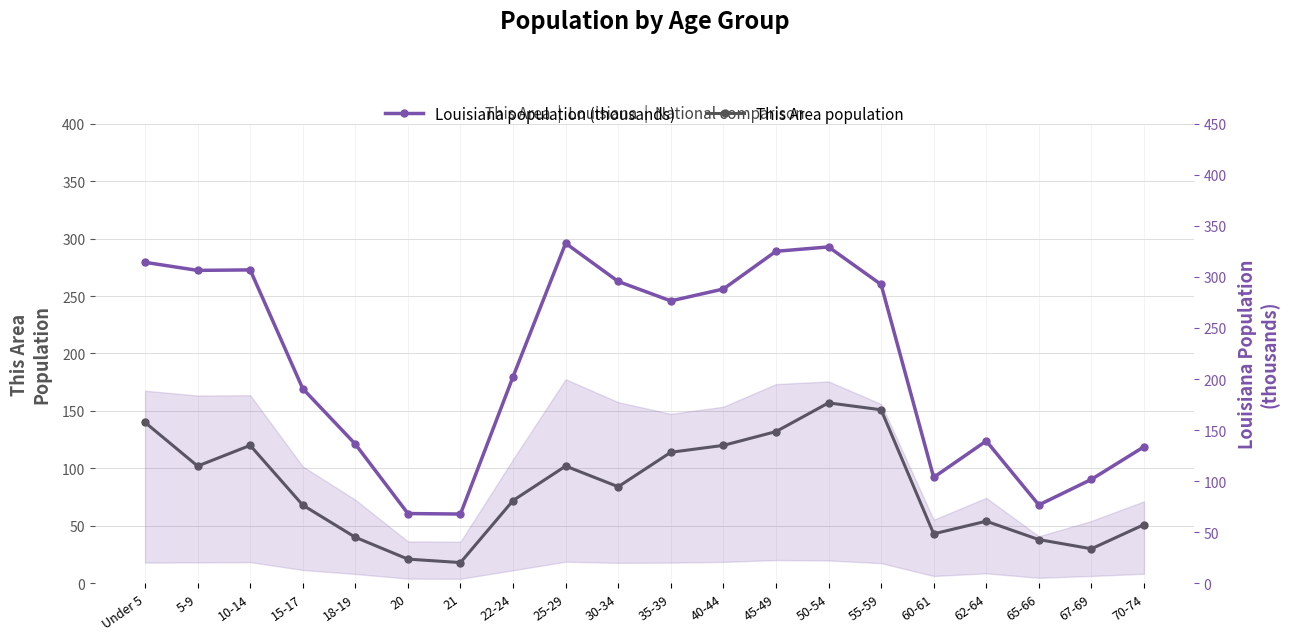

True or false: Louisiana population (thousands) and This Area population intersect in this chart.

False